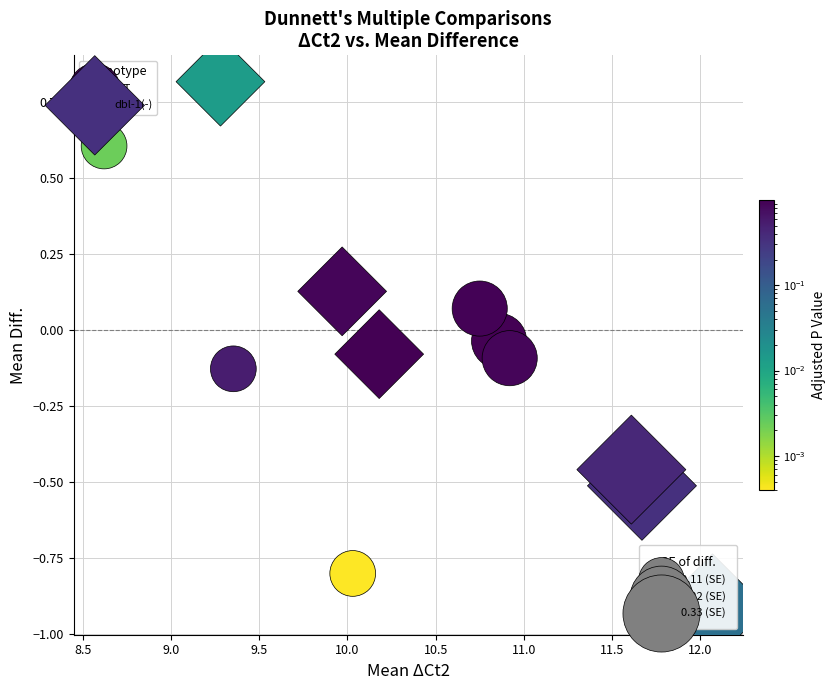

Which series has the largest Y range (max minus min)?

dbl-1(-)